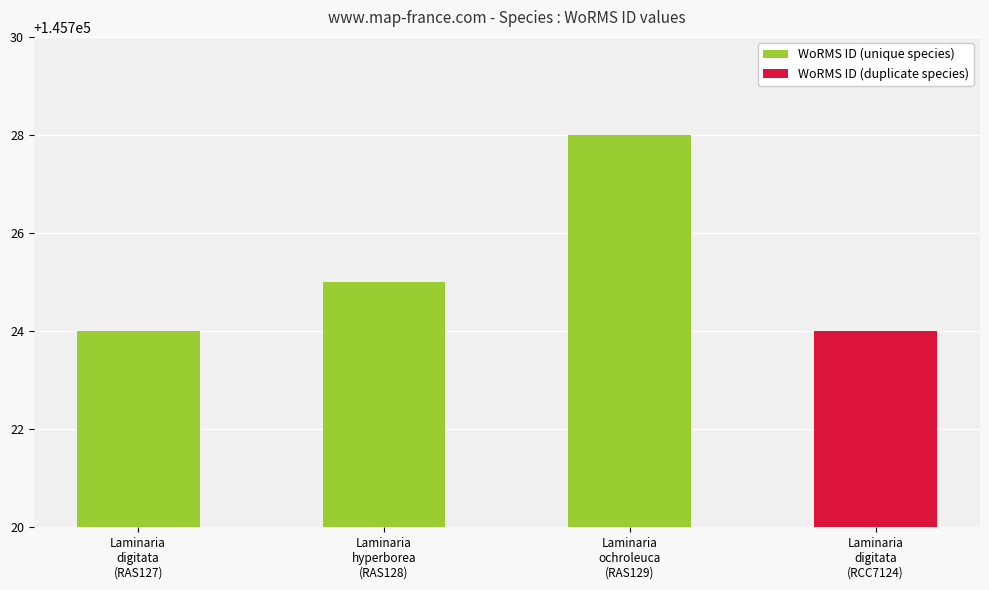

True or false: the data shows 145724 at Laminaria
digitata
(RAS127).

True